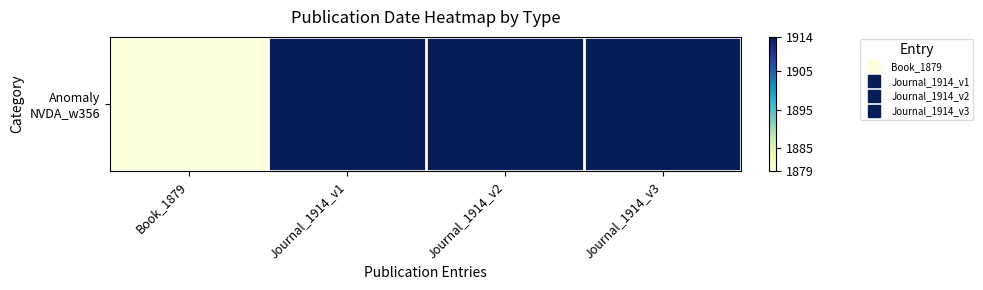

Reading right to left, list all the values displayed in this chart.

Journal_1914_v3=1914	Journal_1914_v2=1914	Journal_1914_v1=1914	Book_1879=1879